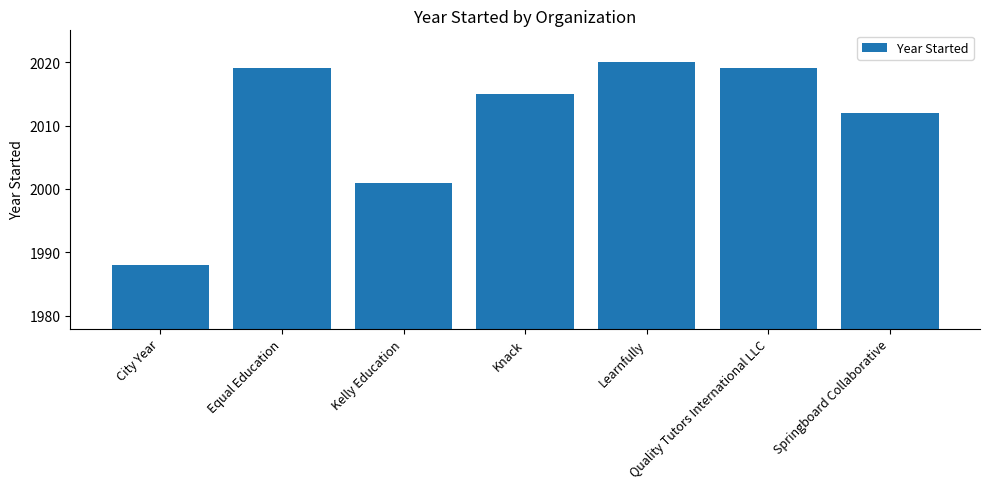

Which category has the lowest value across all series?

City Year